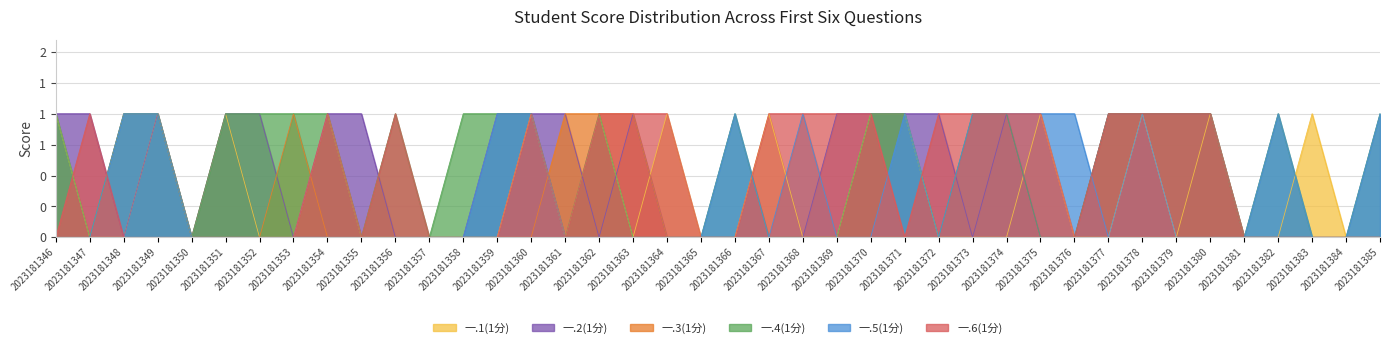

Where is the first local minimum for 一.1(1分)?

2023181350